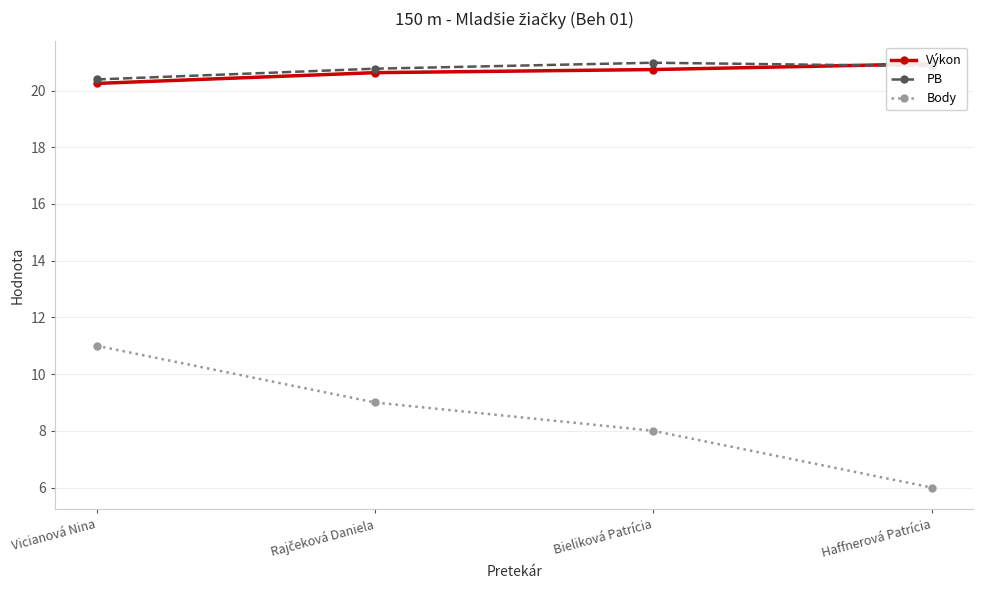

Where does the Body series first go above 9?

Vicianová Nina